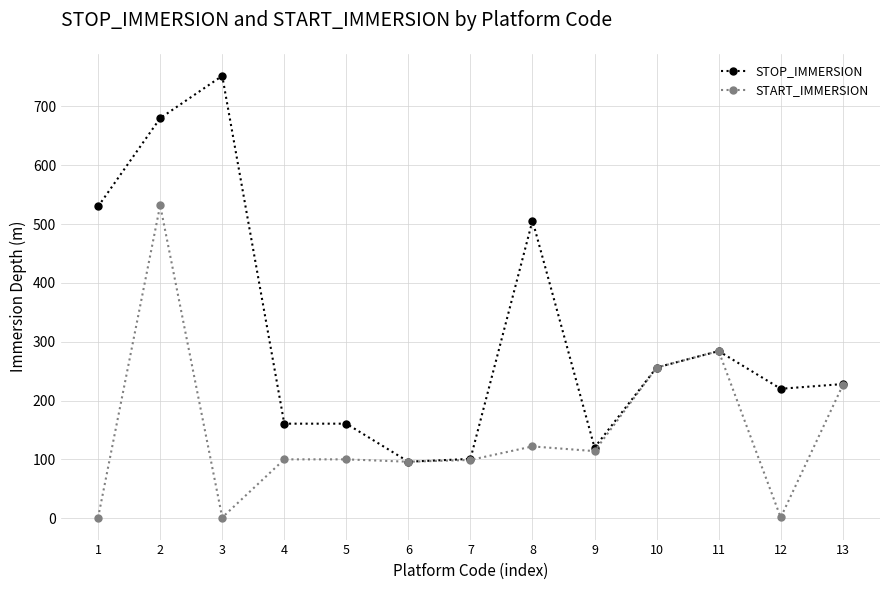

How many values in the STOP_IMMERSION series exceed 228?

7